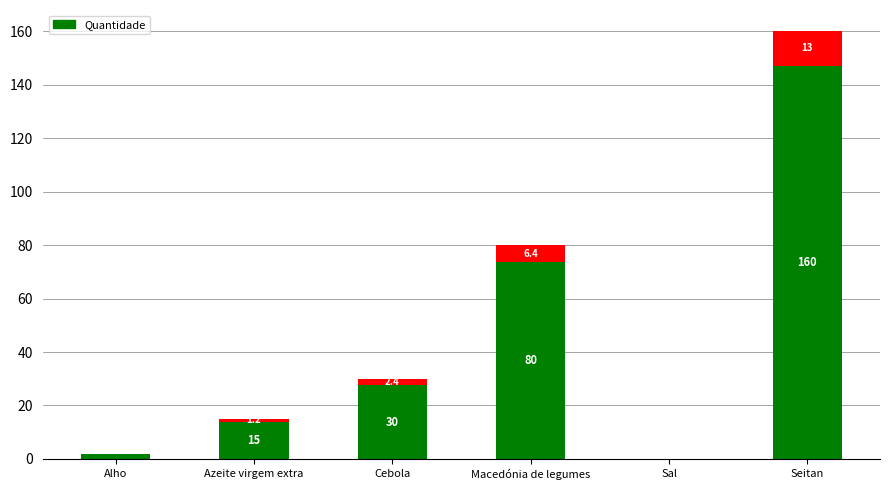

What is the label of the 1st bar from the right?

Seitan